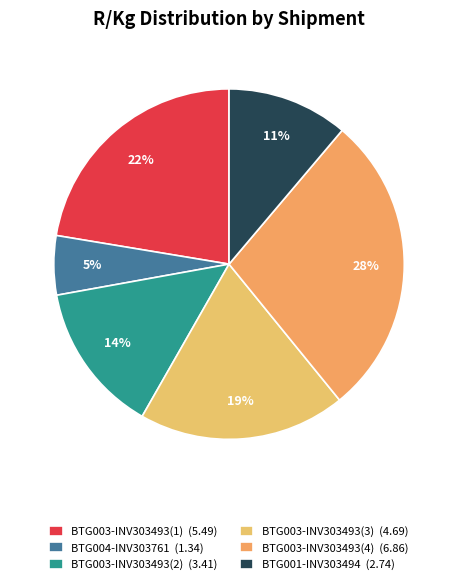

What is the ratio of the value at BTG004-INV303761 to the value at BTG003-INV303493(4)?

0.2